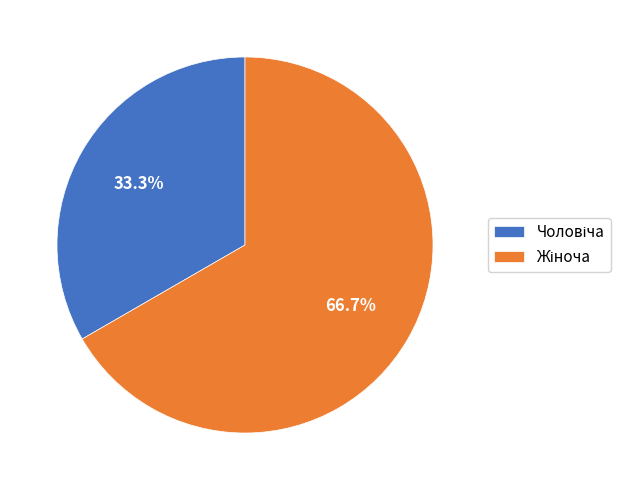

Is there any slice that represents more than half of the pie?

Yes